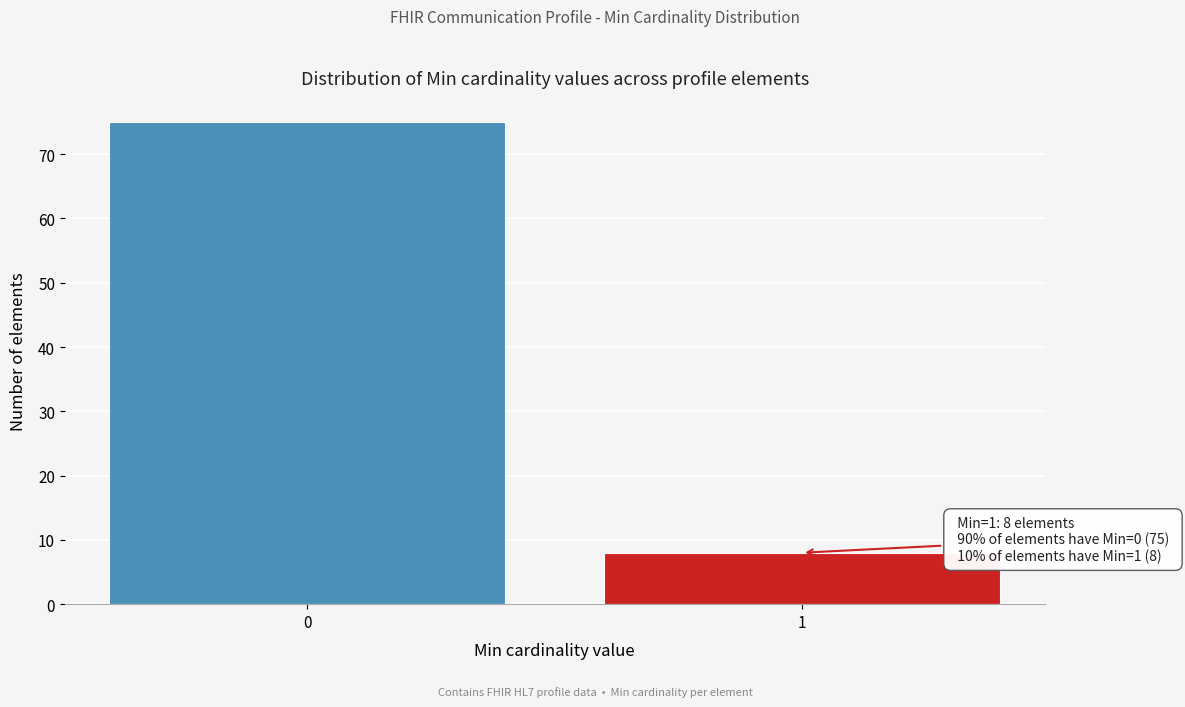

Reading left to right, what are all the values shown in this chart?

0=75	1=8